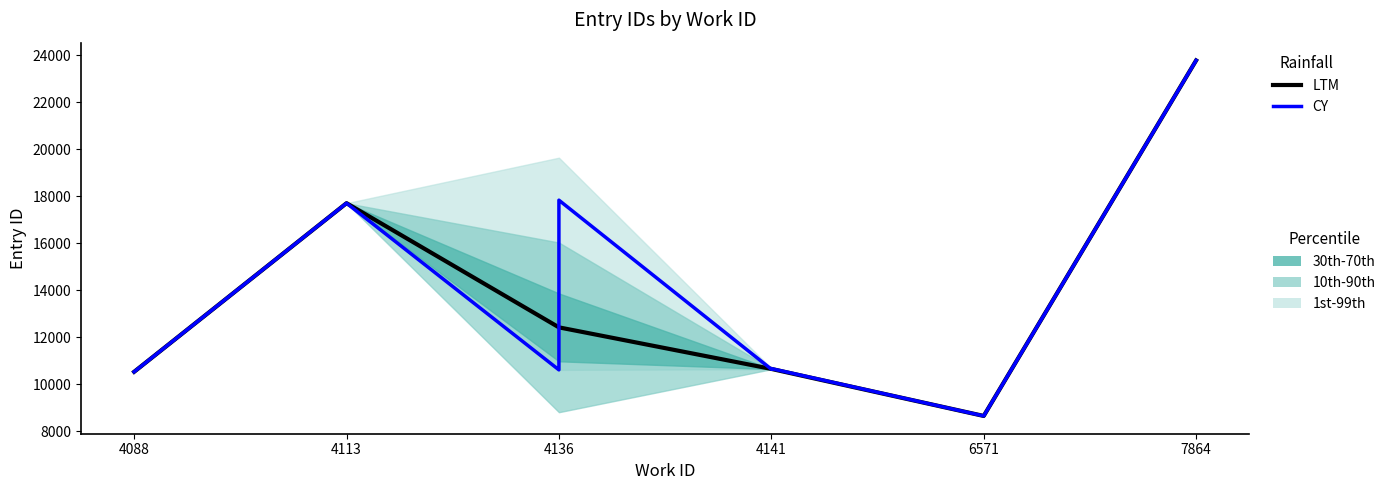

What is the ratio of the value at 4141 to the value at 4088?

1.0